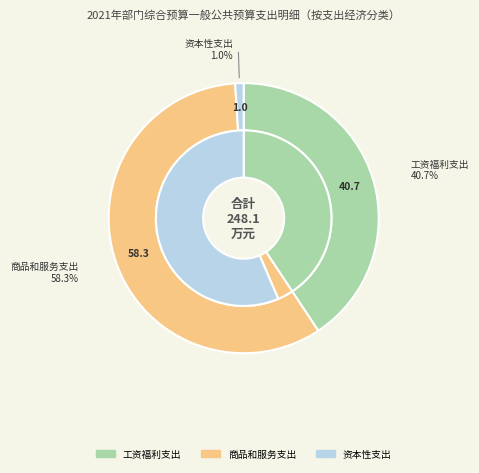

Combined, what portion of the pie is 商品和服务支出 and 资本性支出?

59.3%